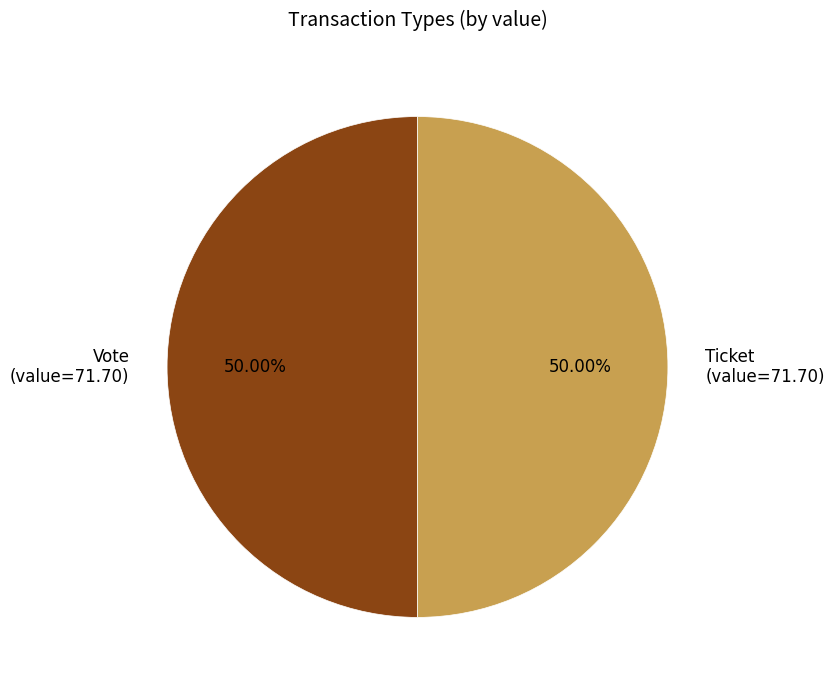

Combined, do Vote (value=71.70) and Ticket (value=71.70) account for over 50%?

Yes